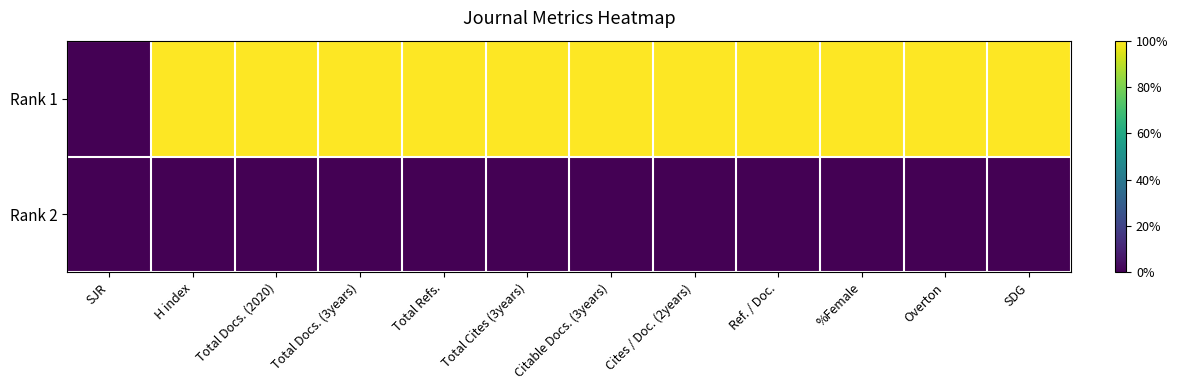

Count the number of data series in this chart.

2